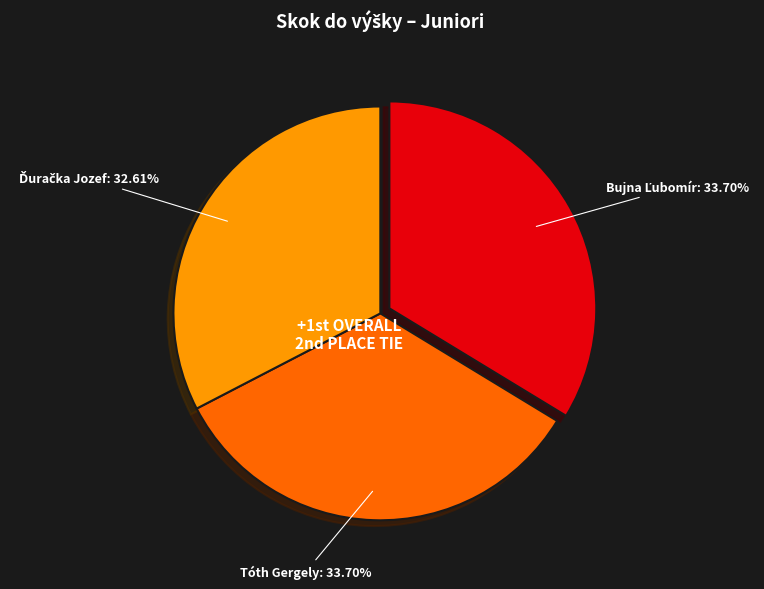

Does any single category account for the majority?

No